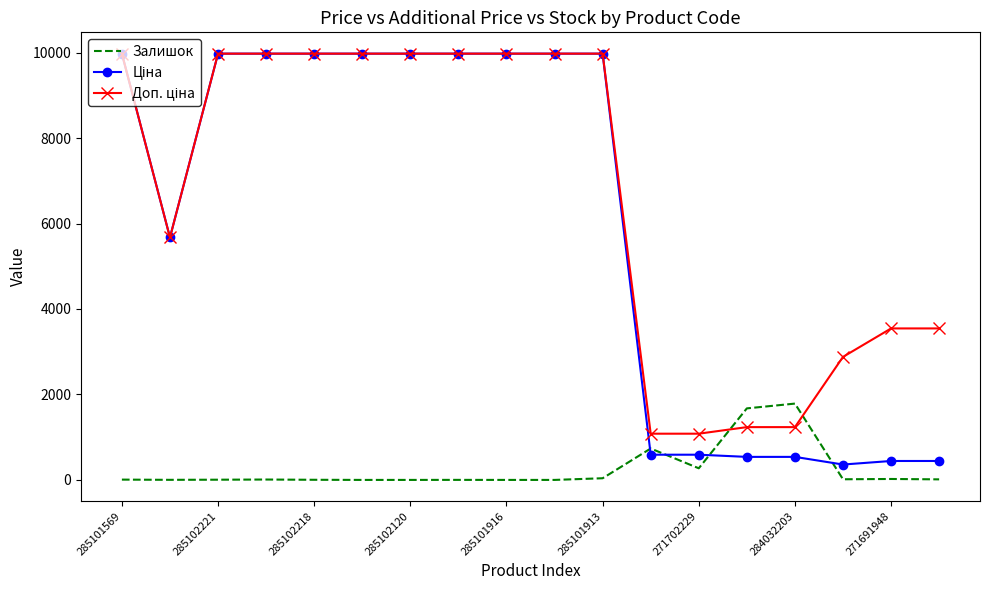

What is the maximum value for Залишок?

1786.0